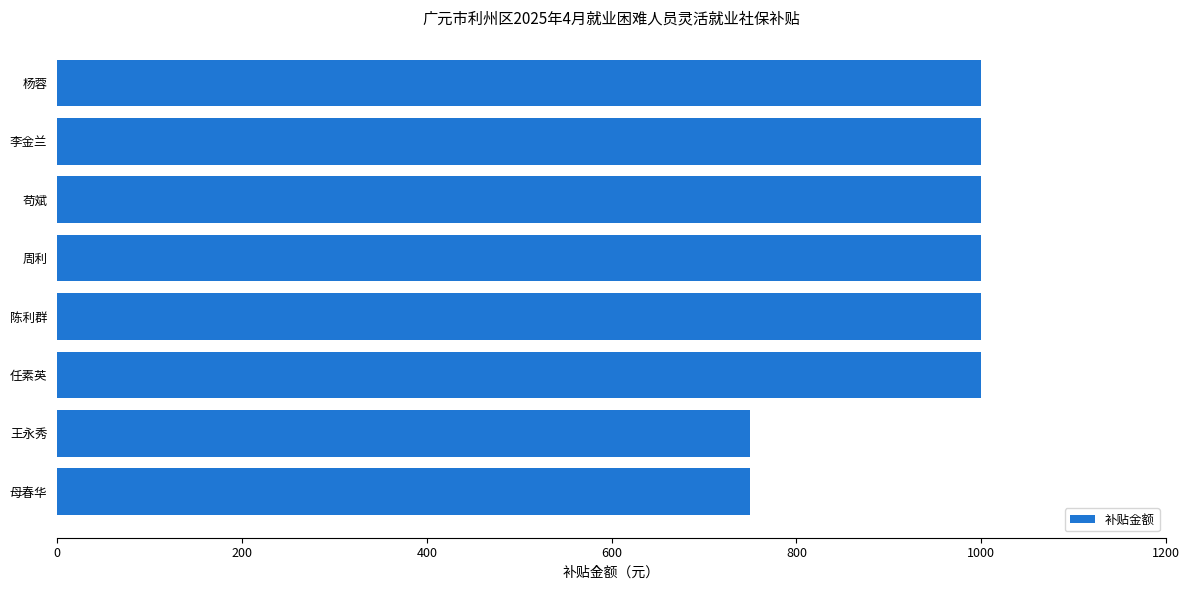

Between 王永秀 and 李金兰, which is larger?

李金兰